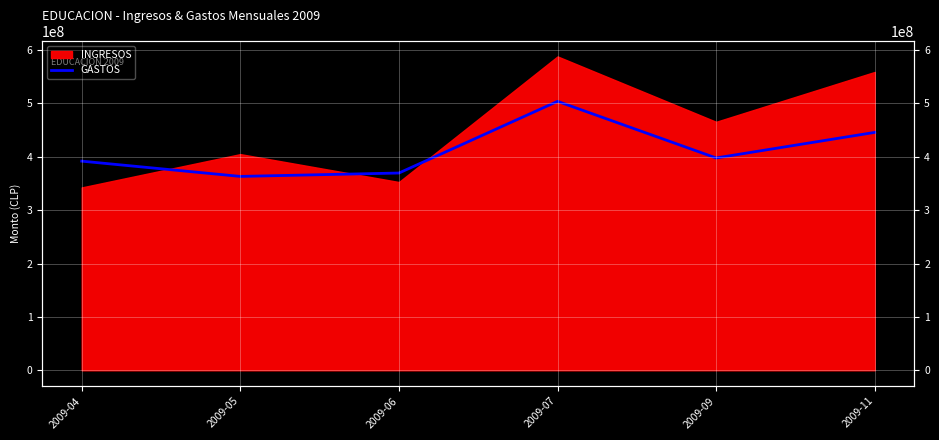

True or false: the data shows 369623773 at 2009-06.

True